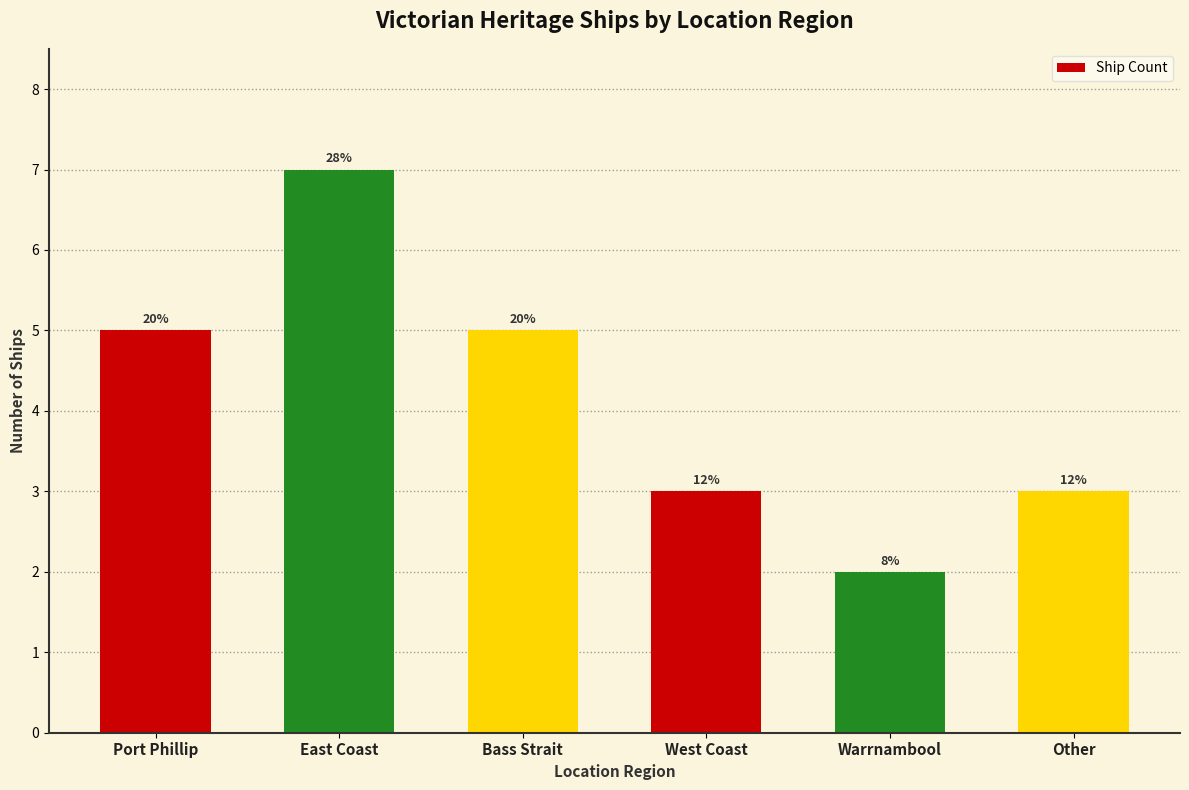

Are the bars horizontal?

No